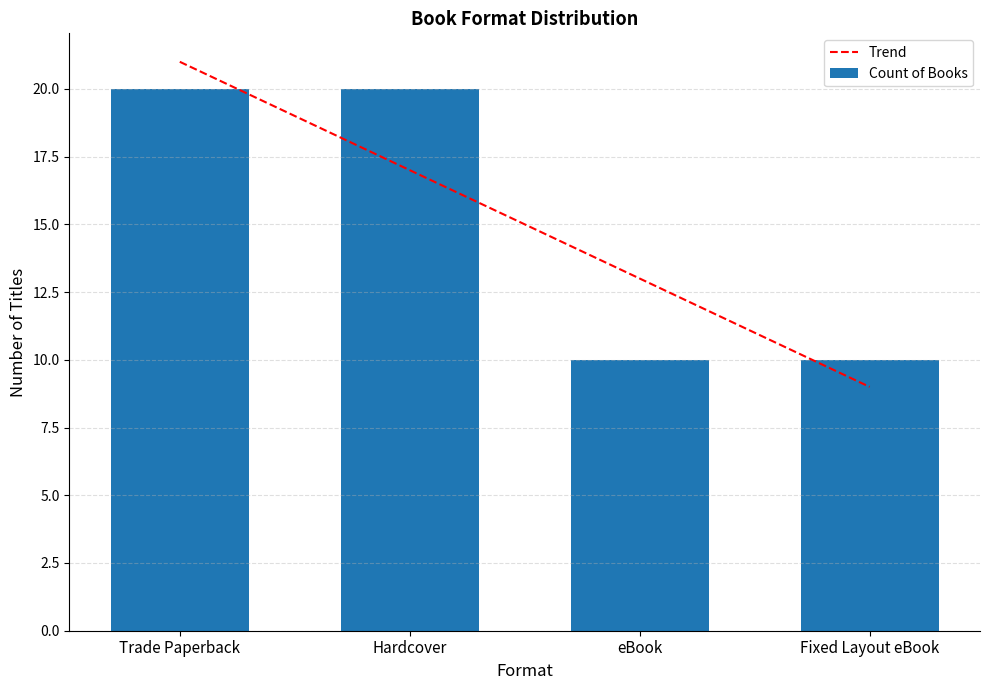

The chart shows a value of 6 at eBook. True or false?

False